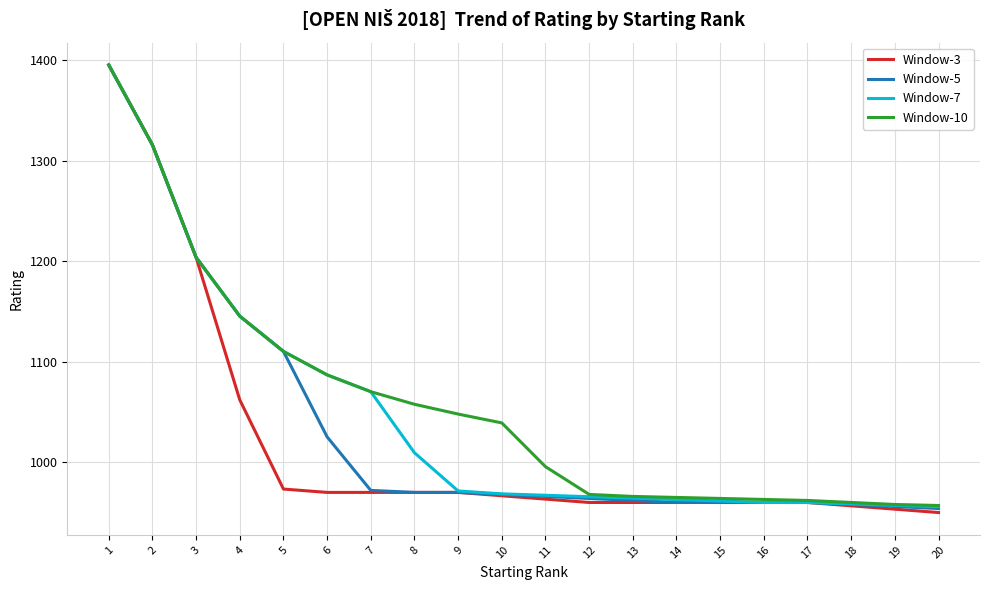

Is the value of Window-5 at 9 greater than the value of Window-10 at 3?

No